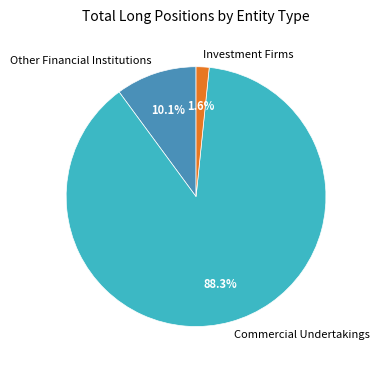

Between Investment Firms and Commercial Undertakings, which is larger?

Commercial Undertakings